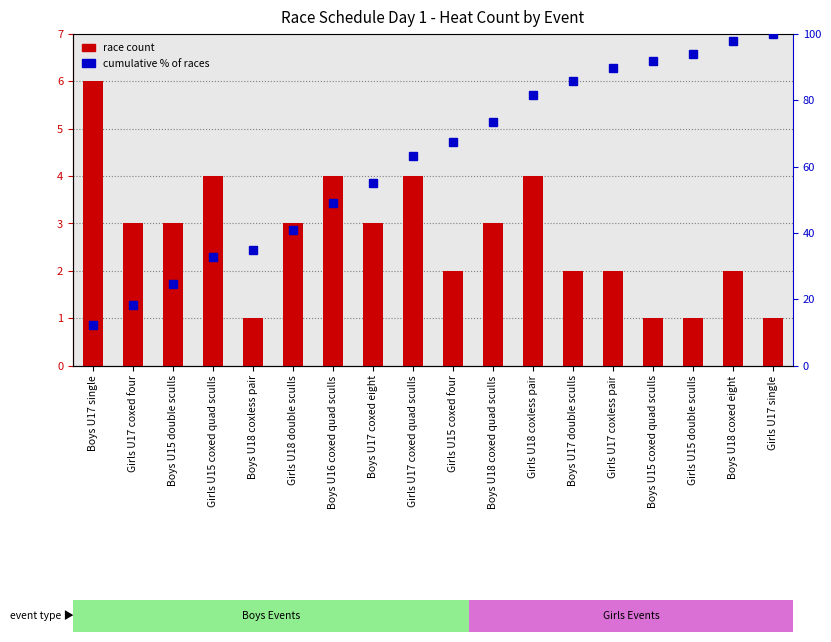

True or false: cumulative % of races has a value of 67.3 at Girls U15 coxed four.

True